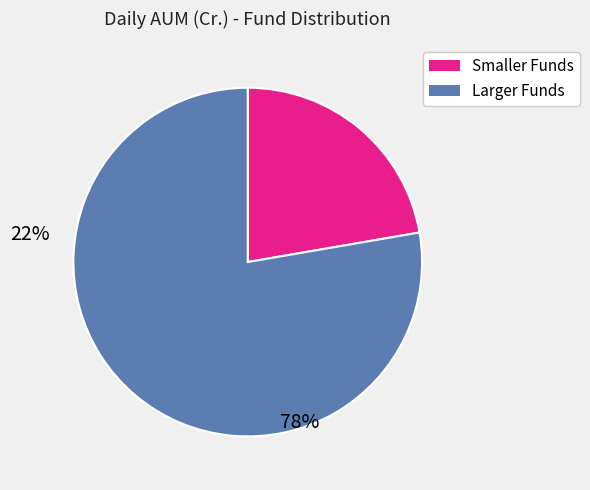

How many slices are in this pie chart?

2